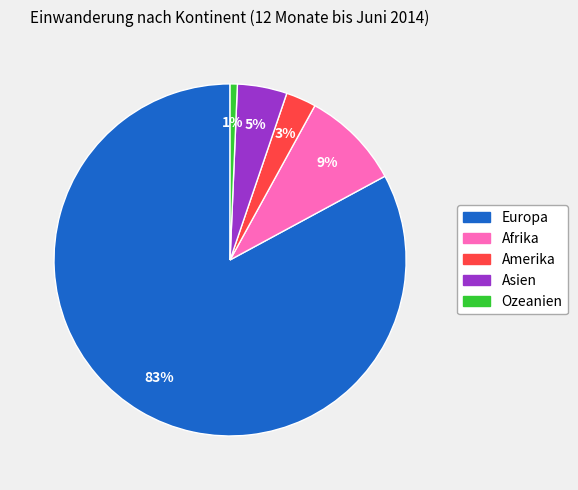

Combined, do Amerika and Asien account for over 50%?

No